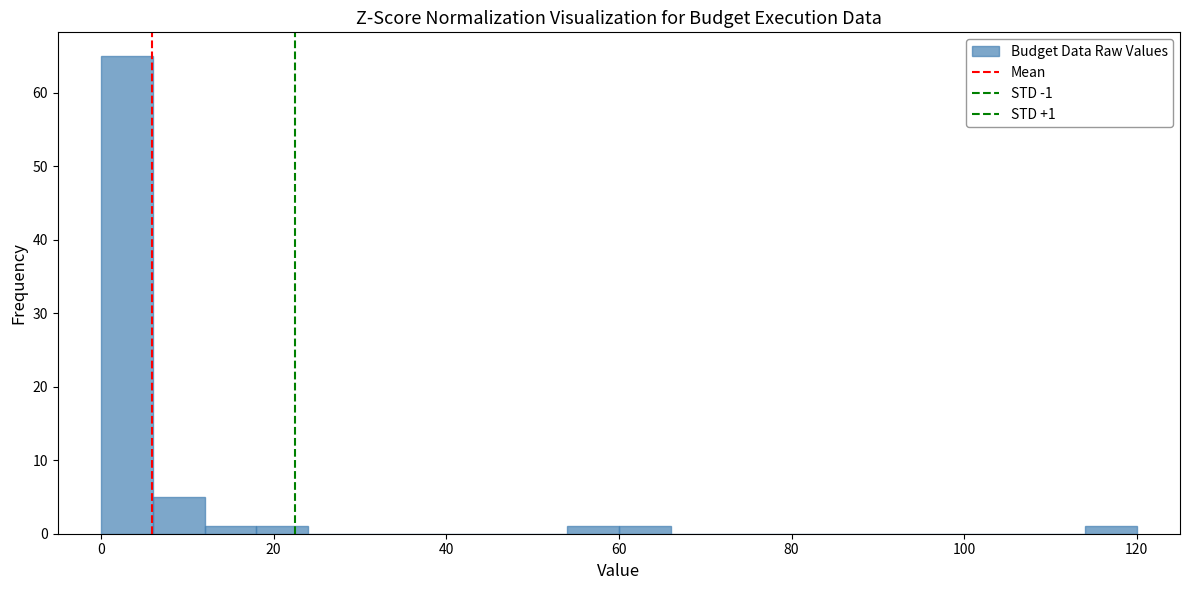

Around what value on the x-axis is the tallest bar? Give the approximate position of its centre, as read against the axis.

4